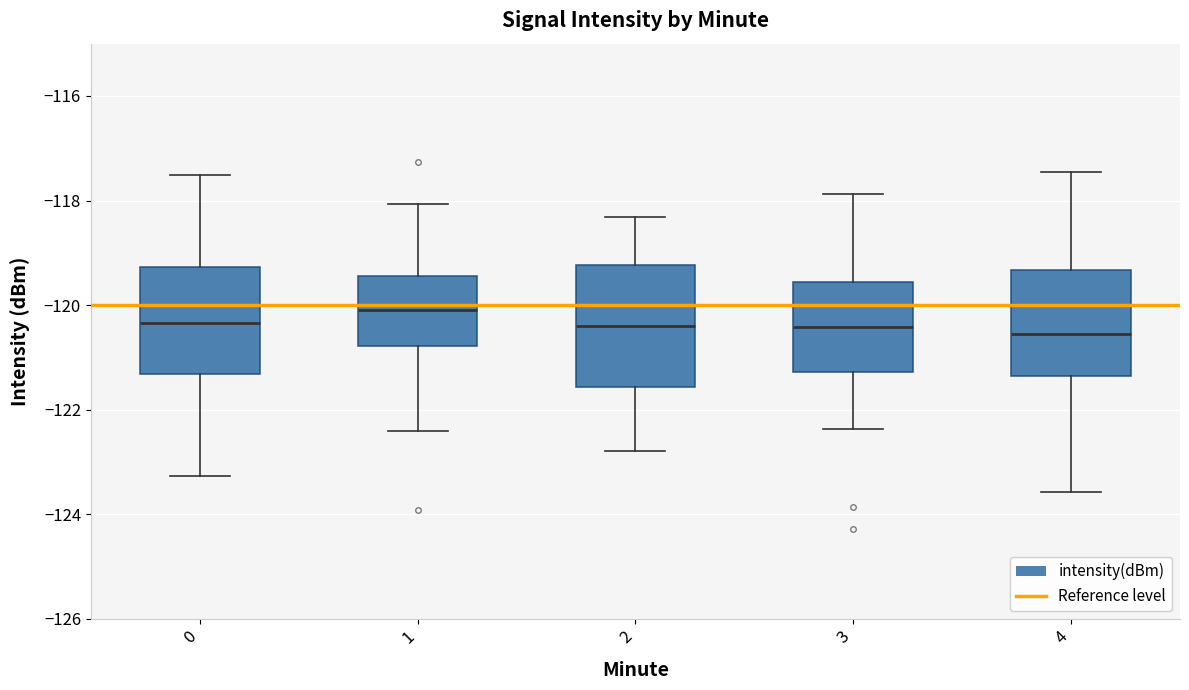

Where does the lower whisker of the box at x = 0 end on the y-axis? The values are not printed on the chart, so give them approximately, as read against the axis.

-123.2